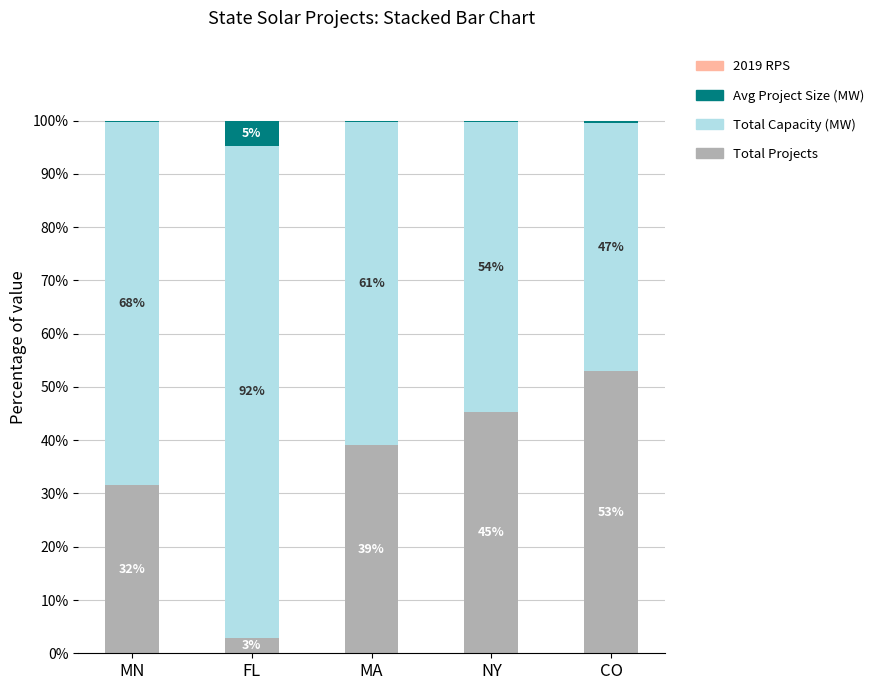

At which label does Total Projects reach its peak?

CO